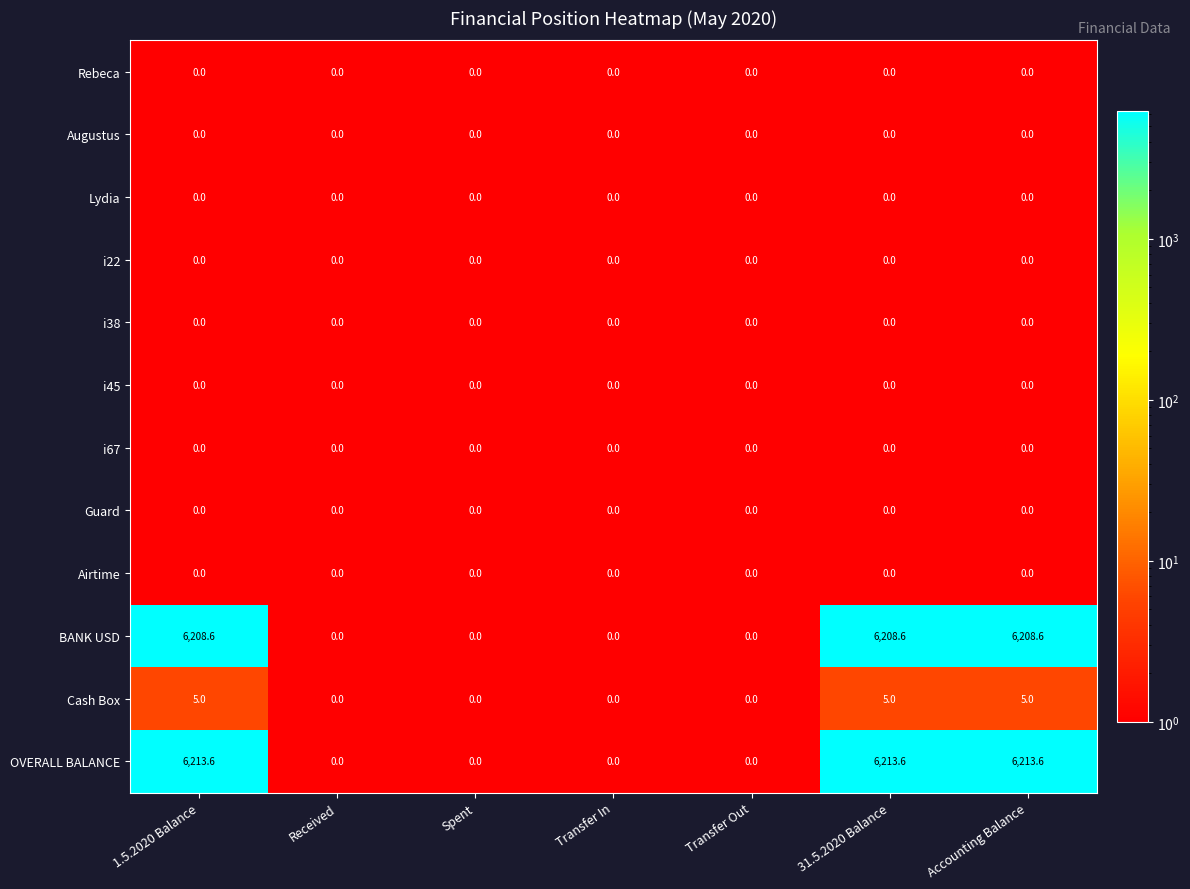

Between Transfer Out and 31.5.2020 Balance, which series saw the biggest shift?

OVERALL BALANCE